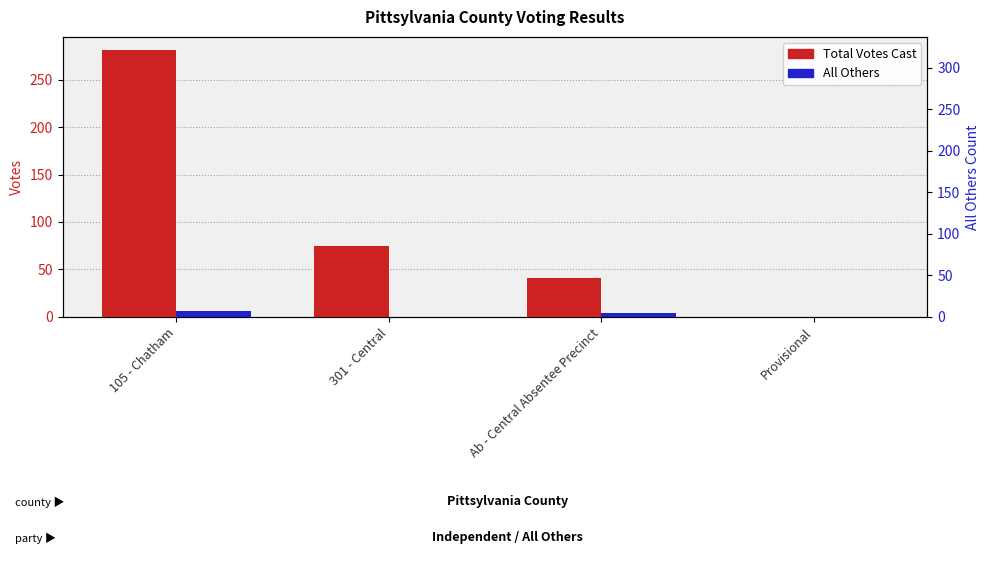

At which category is the sum across all series the highest?

105 - Chatham